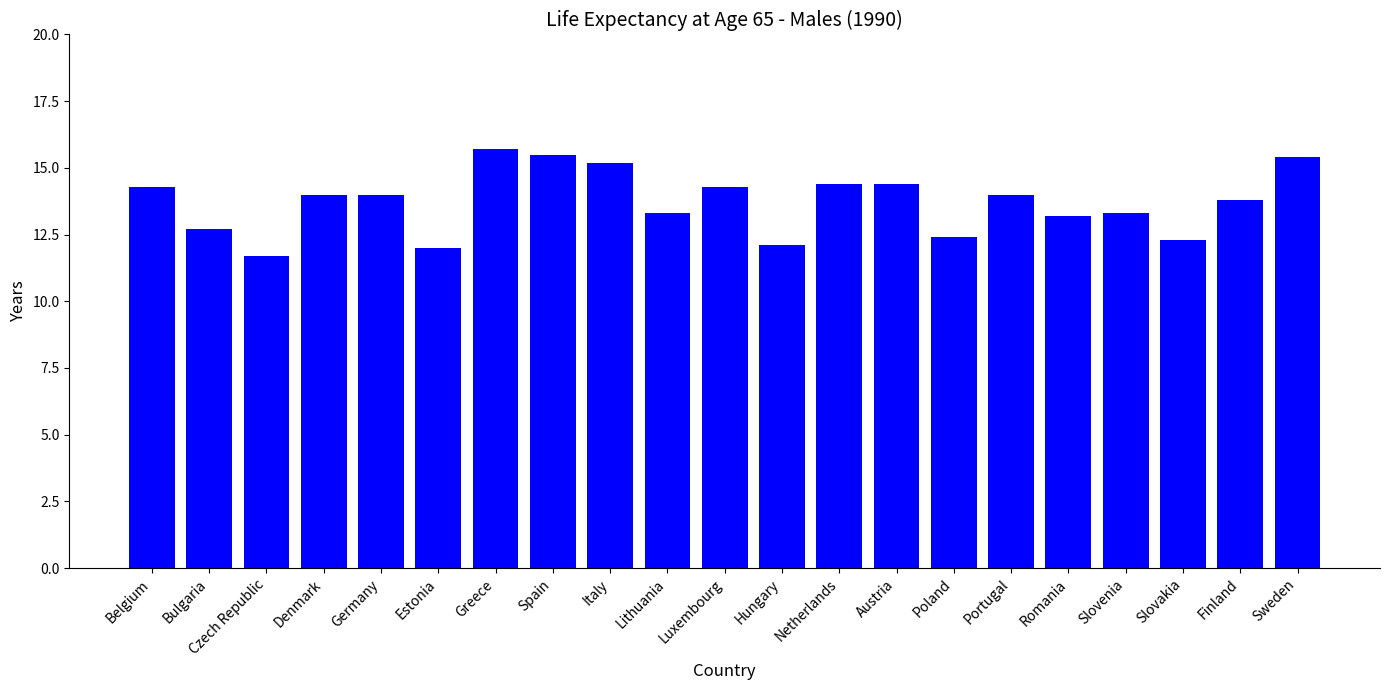

What is the sum of the values at Spain and Hungary?

27.6